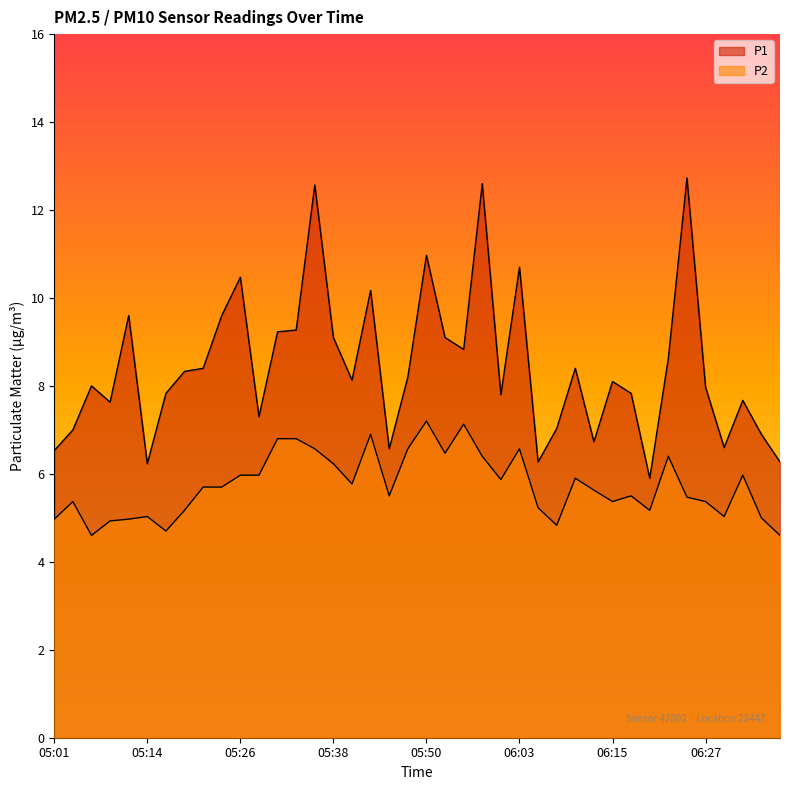

At which category does P2 reach its first local peak?

05:04